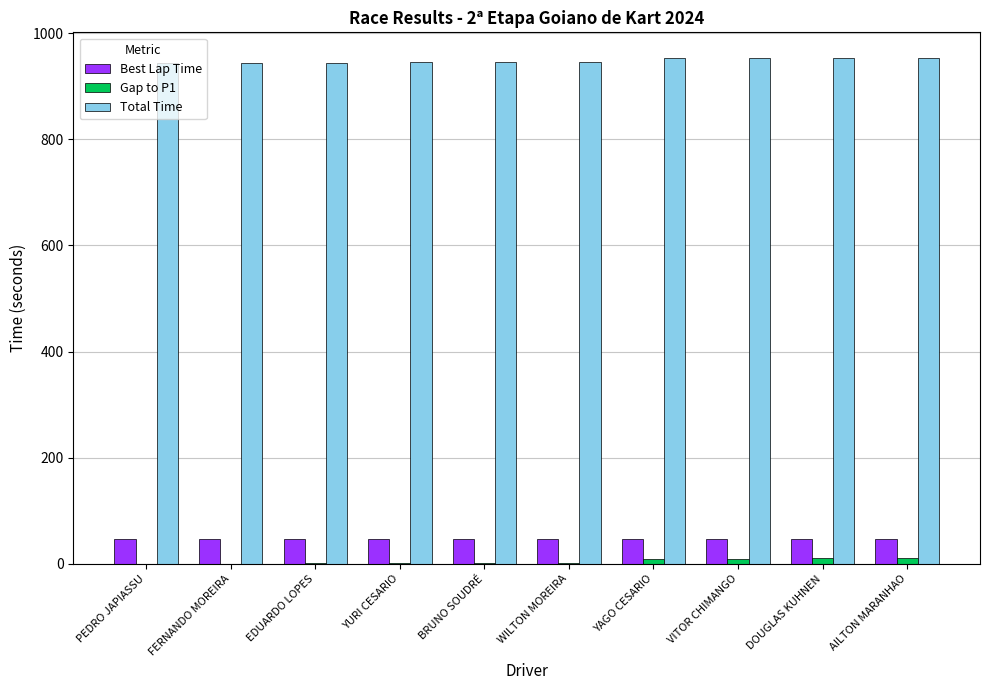

What is the sum of all Best Lap Time values?

463.3